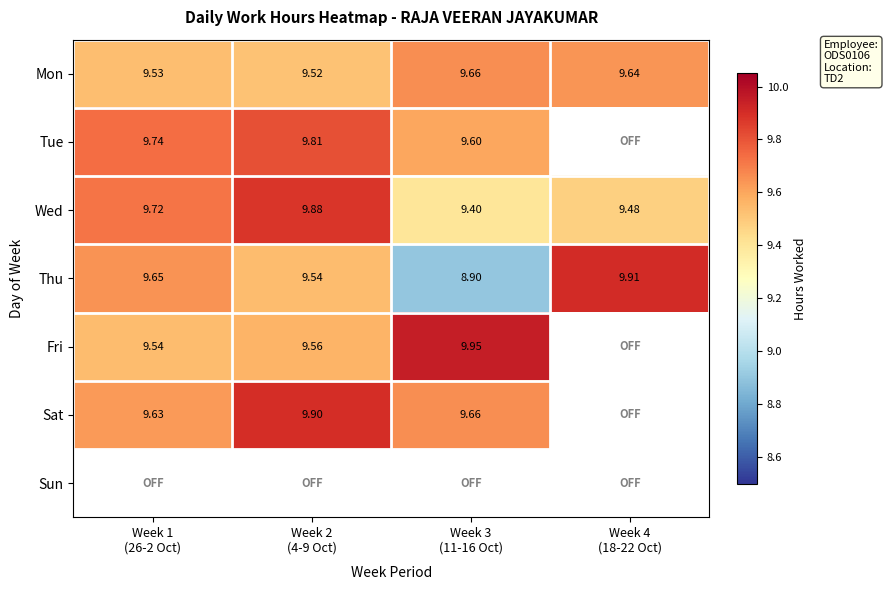

List the series in order of their peak value, highest first.

Fri, Thu, Sat, Wed, Tue, Mon, Sun